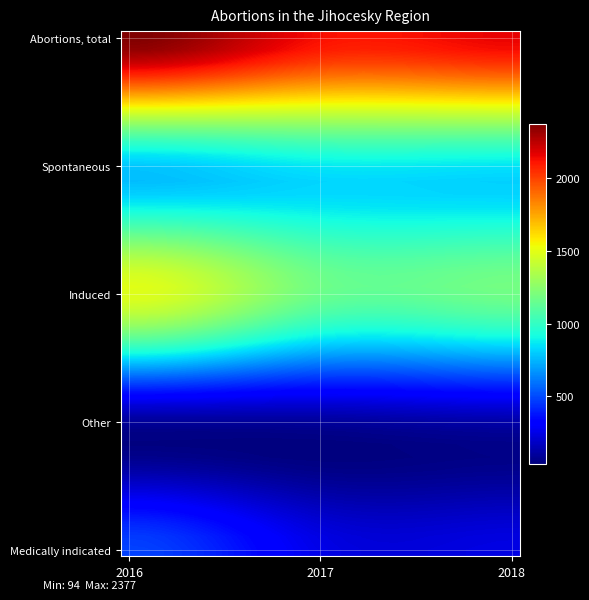

What is the smallest value displayed?

35.0